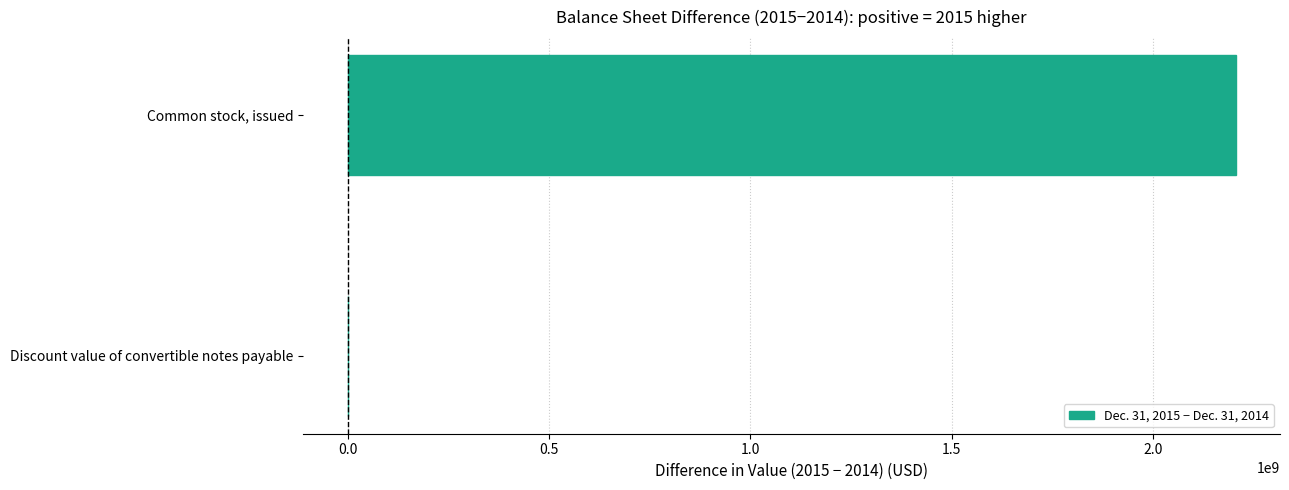

How many categories are shown in the chart?

2